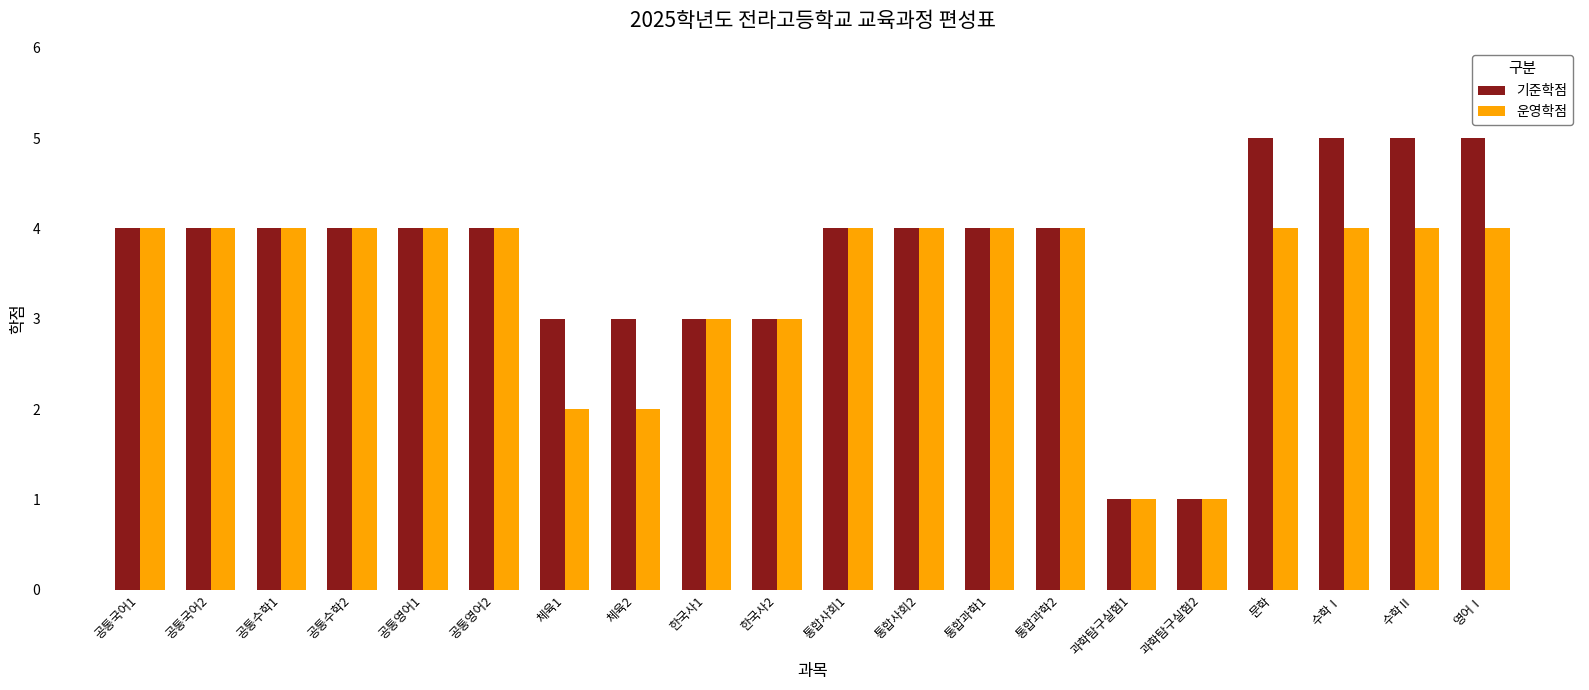

What is the sum of the 운영학점 values at 한국사1 and 수학Ⅱ?

7